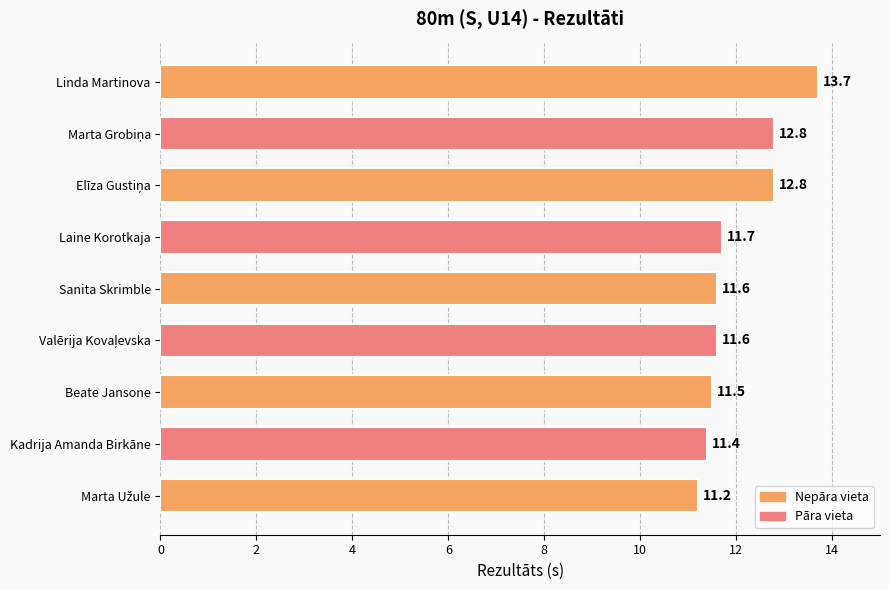

What is the change in value from Sanita Skrimble to Linda Martinova?

+2.1